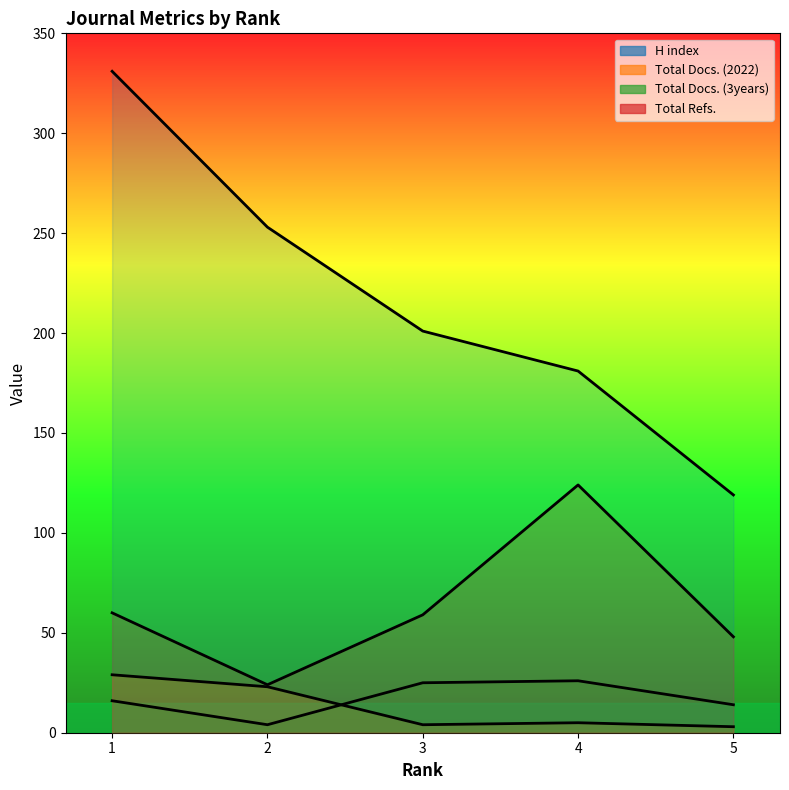

True or false: Total Docs. (2022) and Total Refs. cross at least once.

False